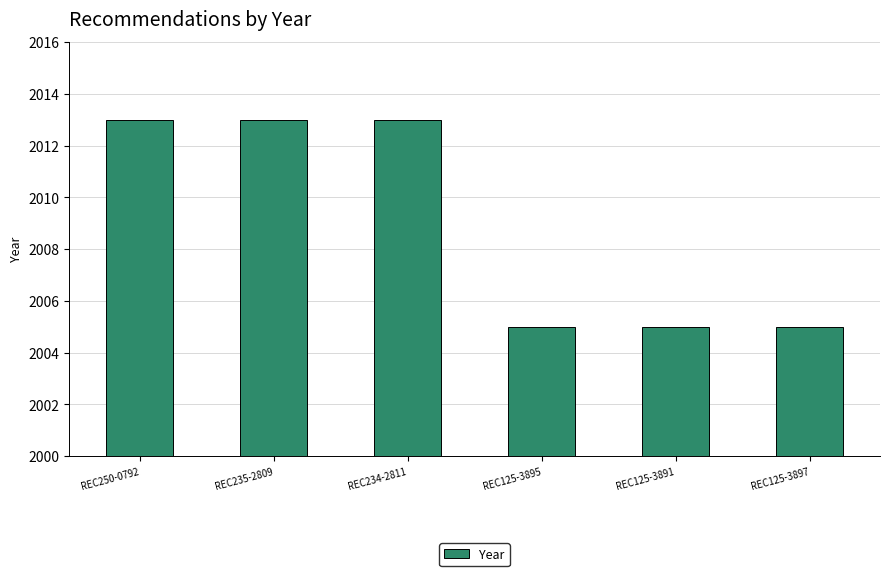

True or false: the data shows 2005 at REC125-3891.

True